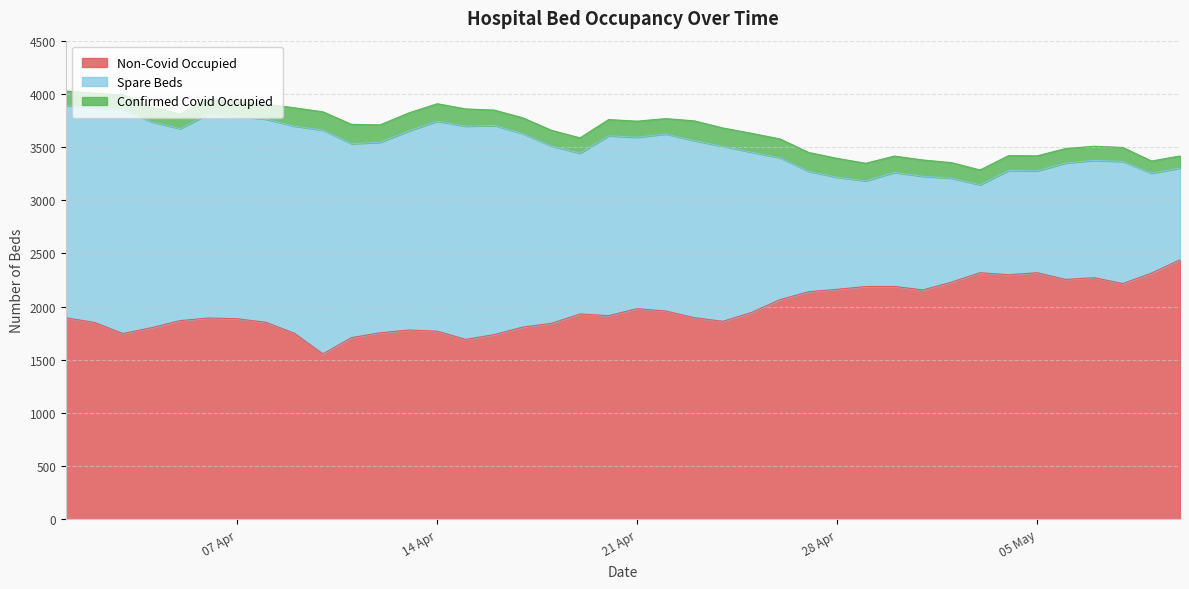

What is the approximate value of Spare Beds at 2020-04-11, to the nearest 10?

1820